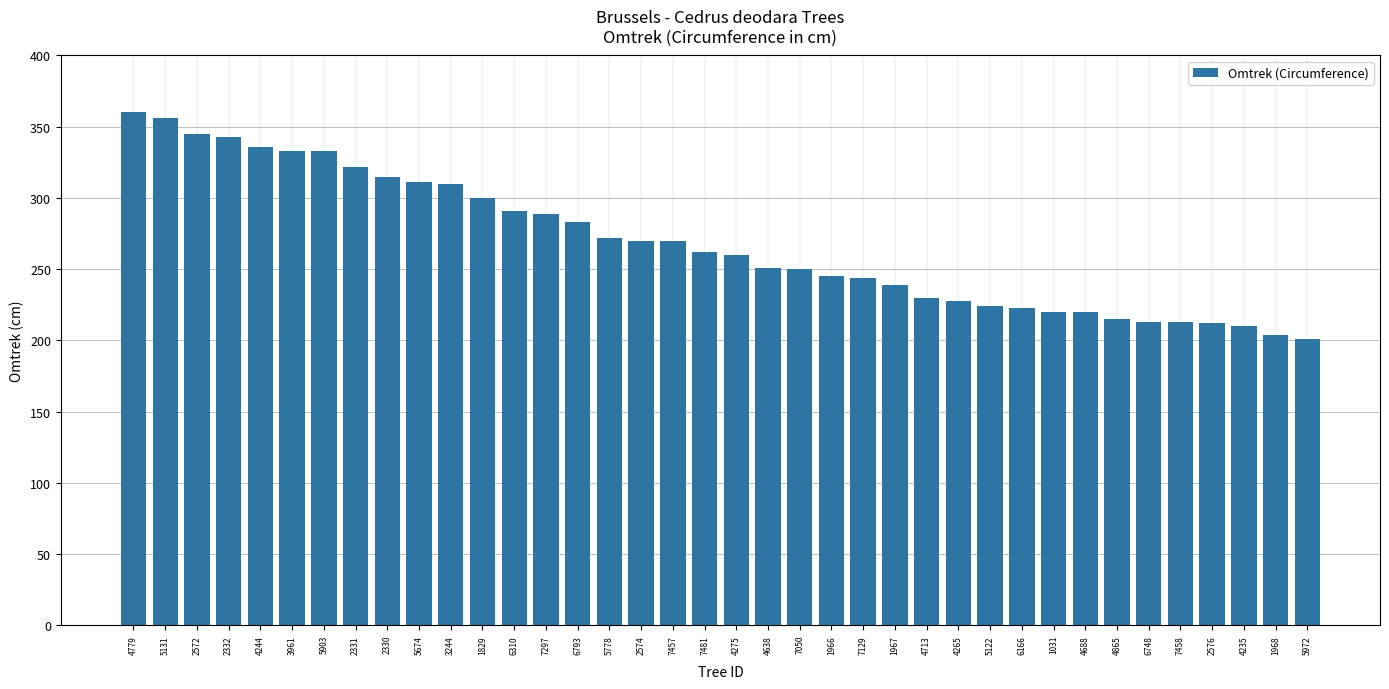

What is the ratio of the value at 4244 to the value at 4265?

1.5